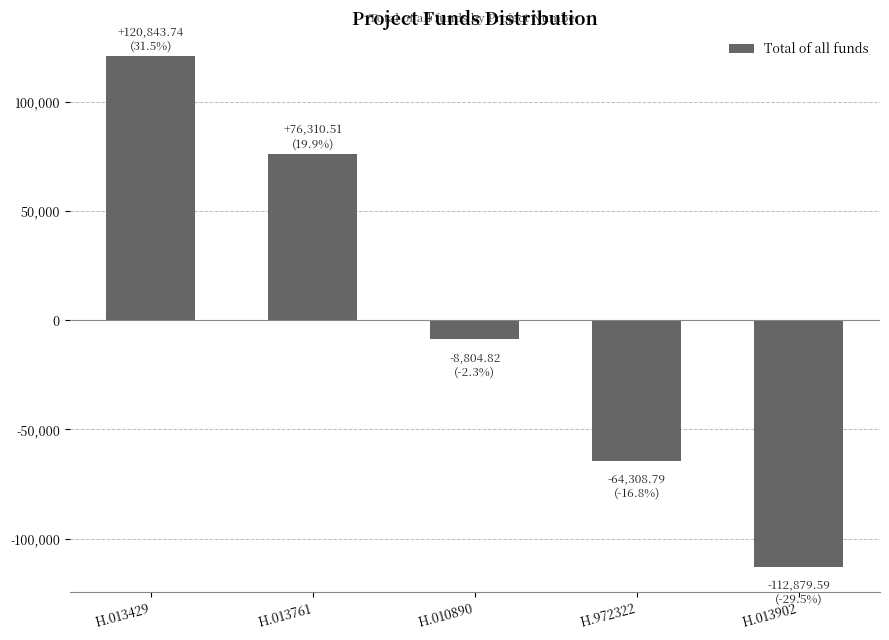

Which category has the highest value across all series?

H.013429